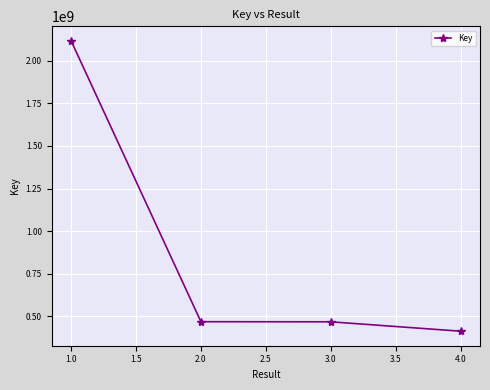

The value at 4.0 is 412486529. True or false?

True